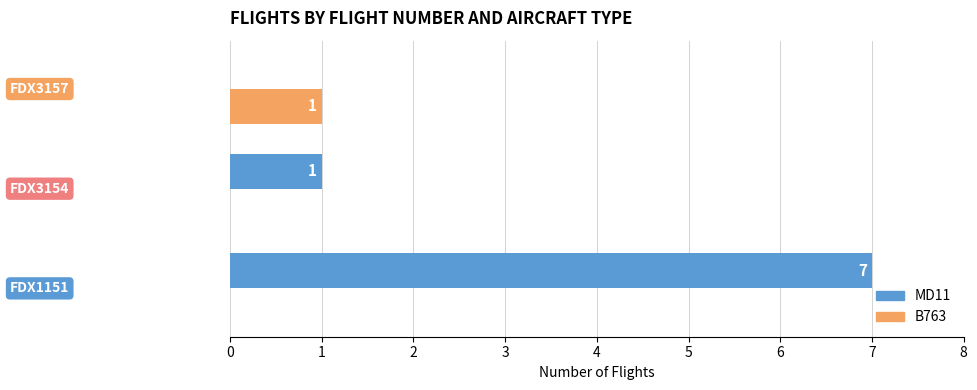

Which series has the largest total across all categories?

MD11